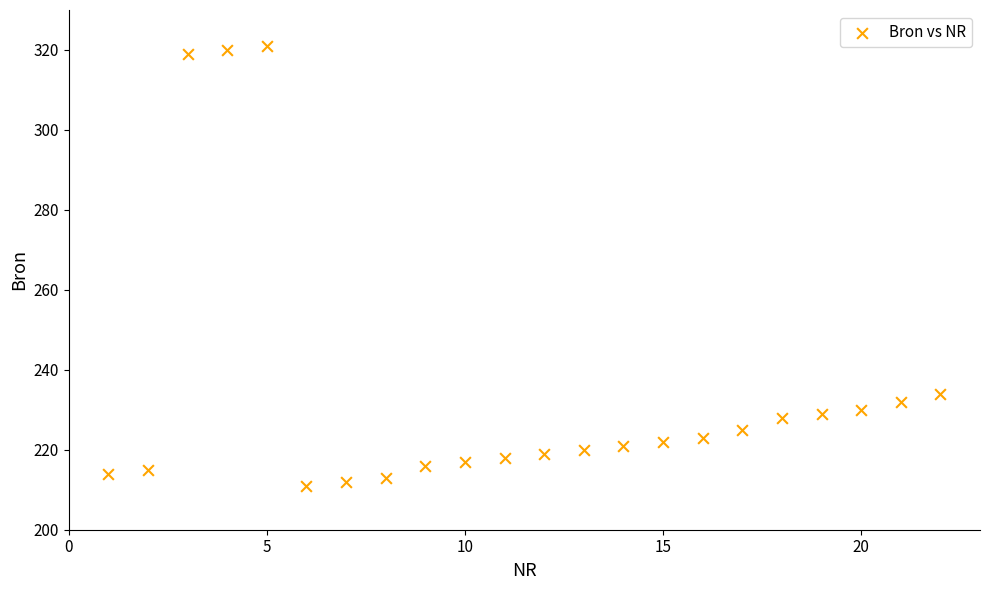

What Y value in the scatter plot is closest to 266?

234